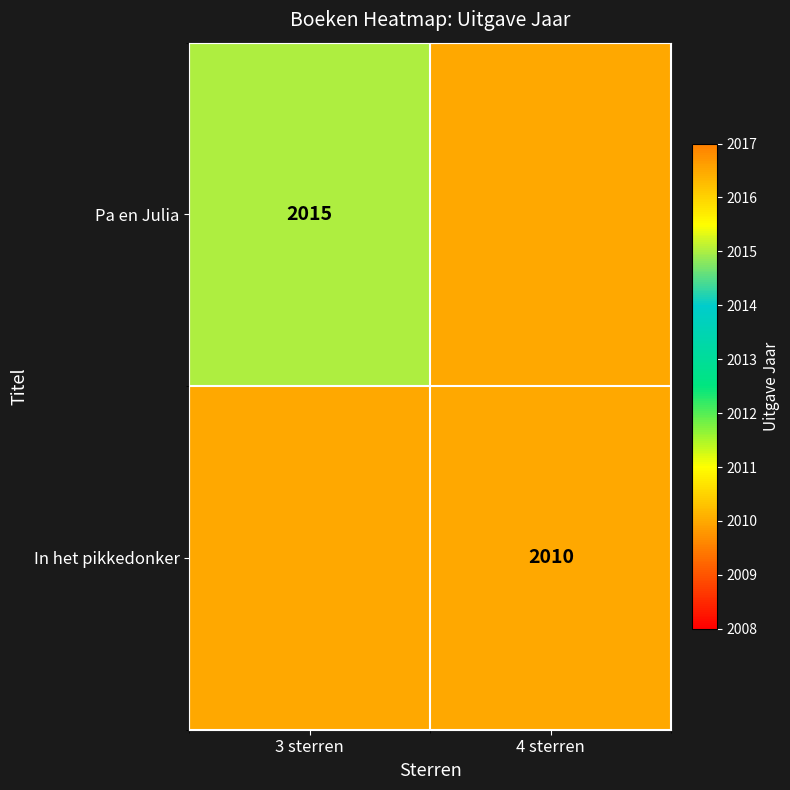

The value of Pa en Julia at 3 sterren is 3383. True or false?

False